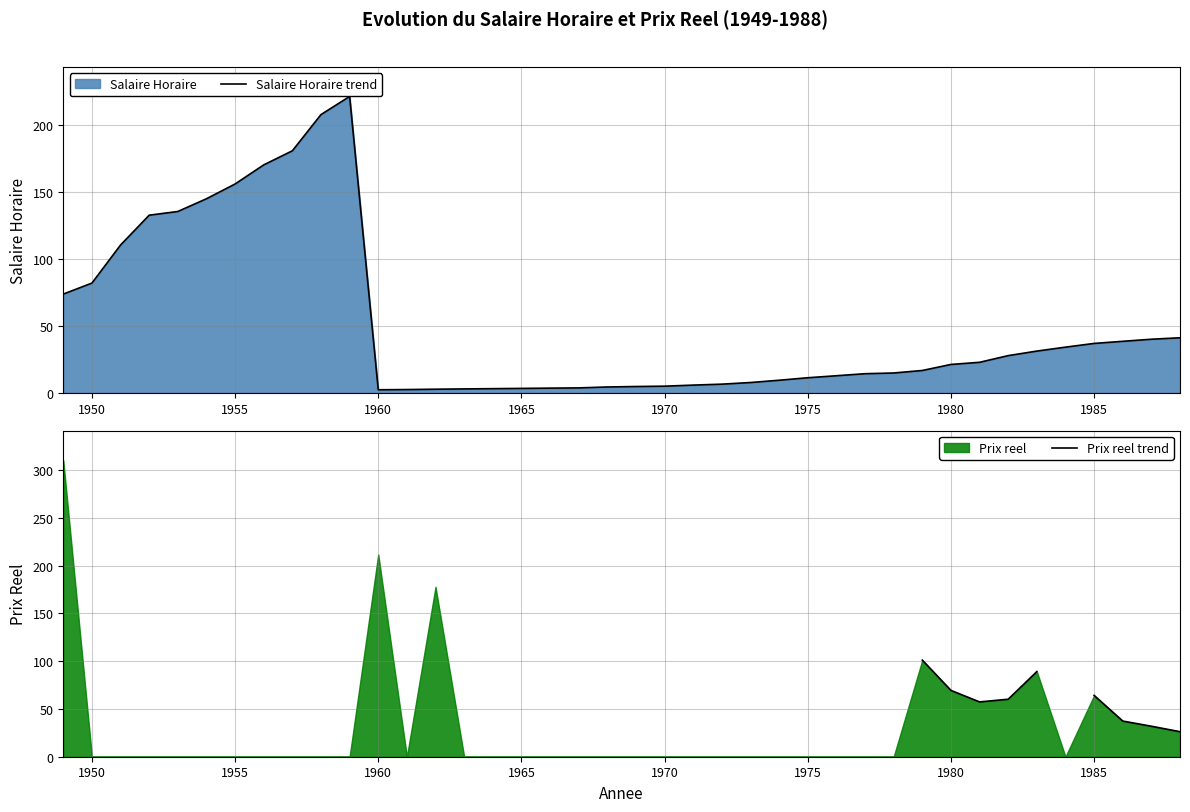

How many lines are shown in the chart?

2